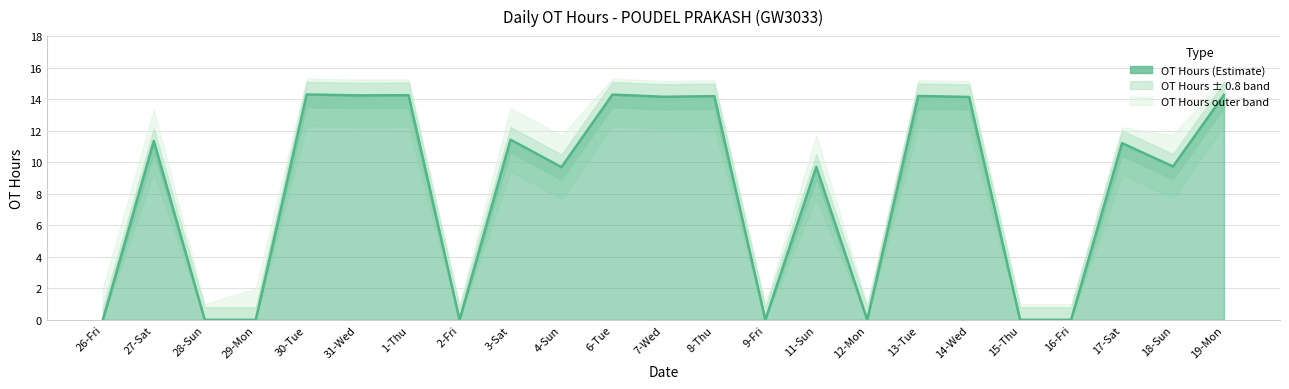

What is the label of the 7th point from the left?

1-Thu